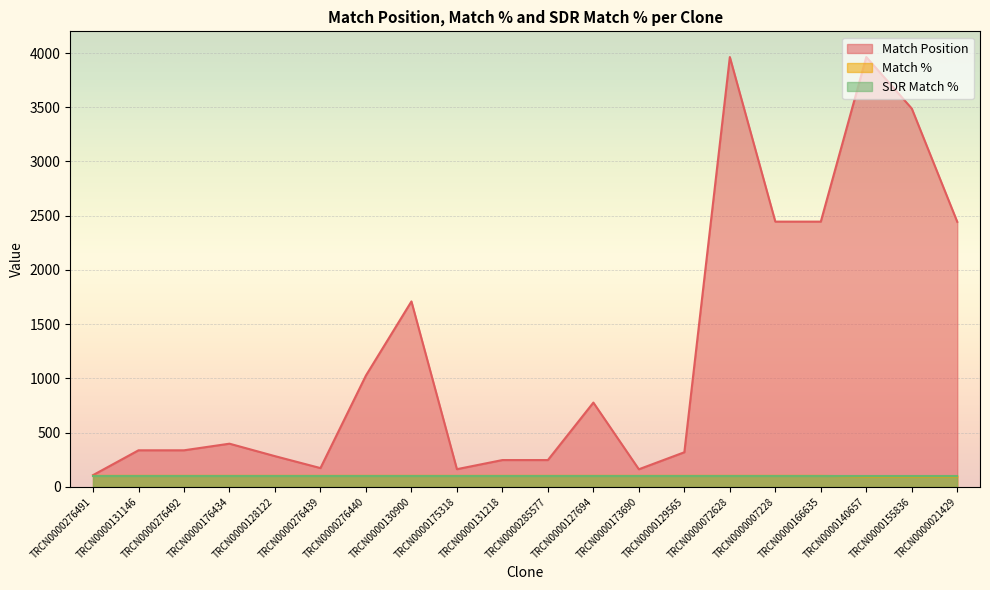

Where is Match % nearest to the value 97?

TRCN0000140657